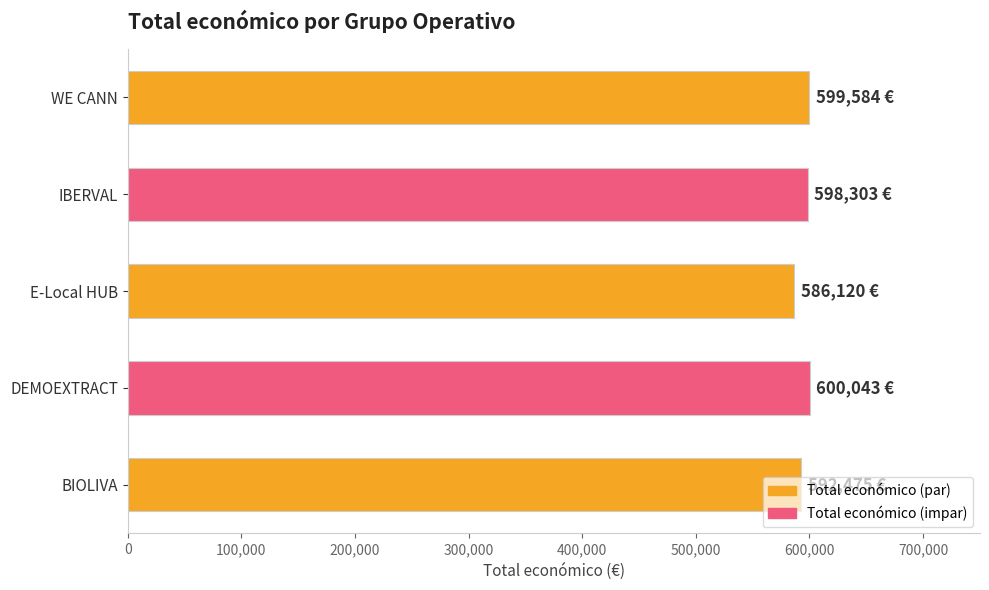

How many data points are less than 598303?

2